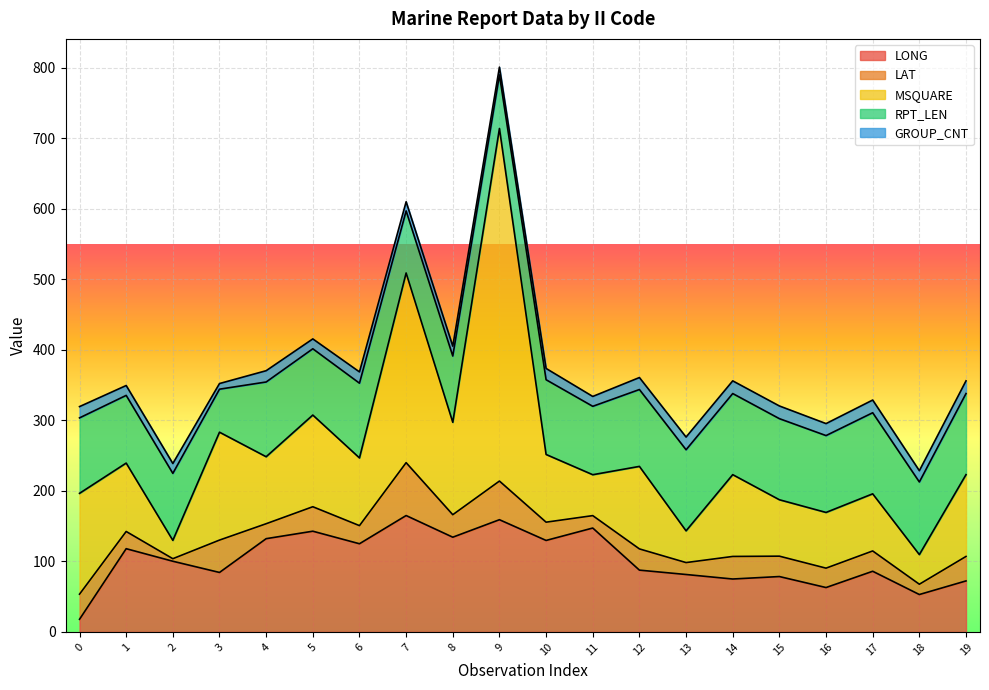

How many values in the LAT series are below 28?

9